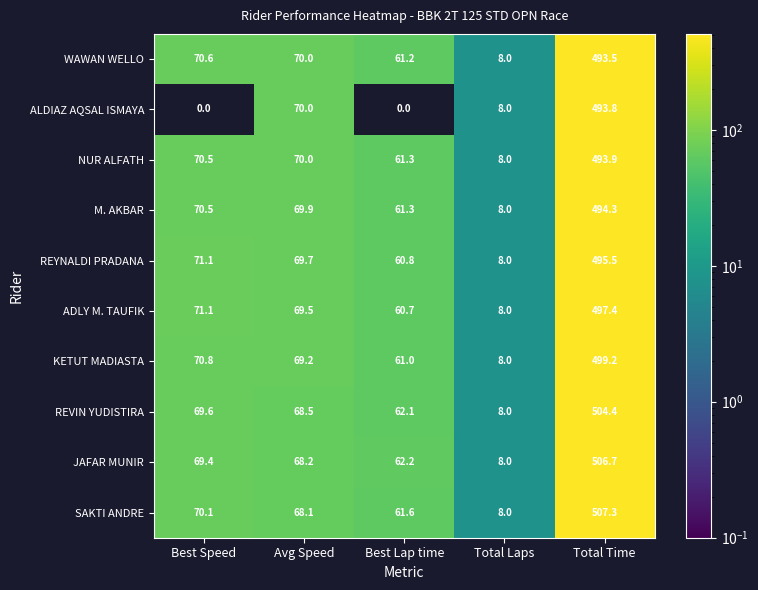

Rank the series by their maximum value, from lowest to highest.

WAWAN WELLO, ALDIAZ AQSAL ISMAYA, NUR ALFATH, M. AKBAR, REYNALDI PRADANA, ADLY M. TAUFIK, KETUT MADIASTA, REVIN YUDISTIRA, JAFAR MUNIR, SAKTI ANDRE